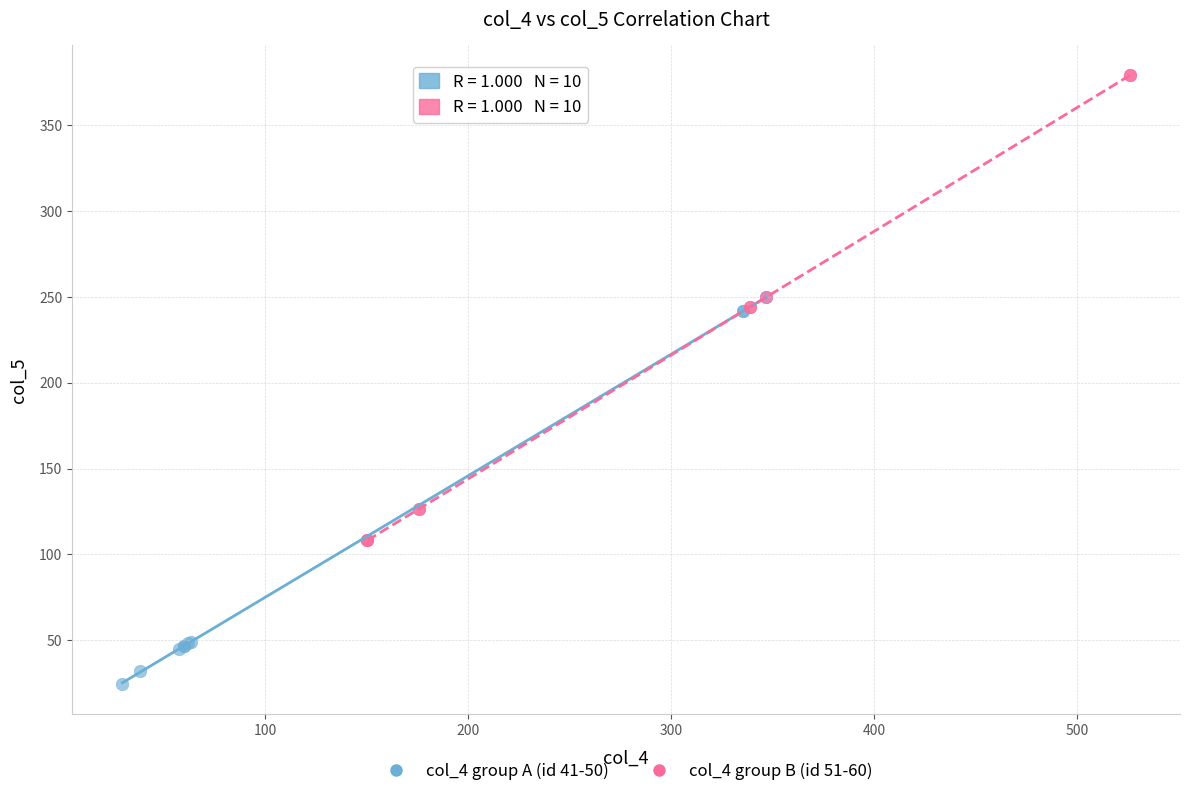

Which series contains the highest Y value?

col_4 group B (id 51-60)